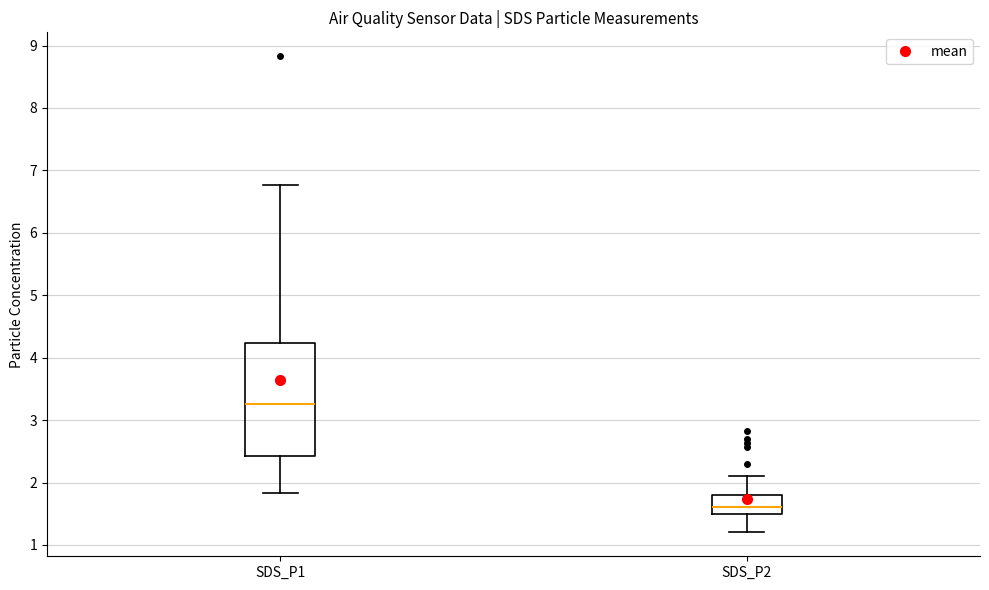

Reading left to right, transcribe this box plot: for each box, give where its median line is, the range the box spans, and where its two whiskers end, as read against the y-axis. The values are not printed on the chart, so give them approximately, as read against the axis.

SDS_P1: median 3.3, box 2.4 to 4.2, whiskers 1.8 to 6.8
SDS_P2: median 1.6, box 1.5 to 1.8, whiskers 1.2 to 2.1